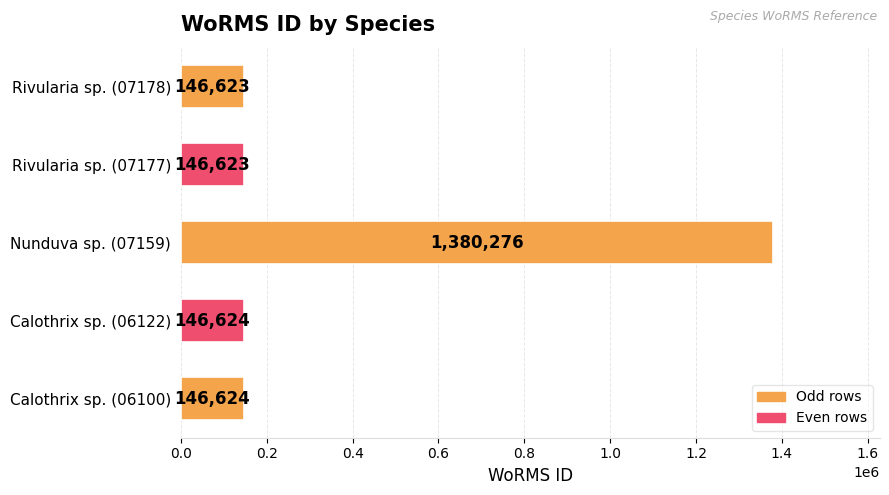

True or false: the data shows 1874472 at Nunduva sp. (07159).

False